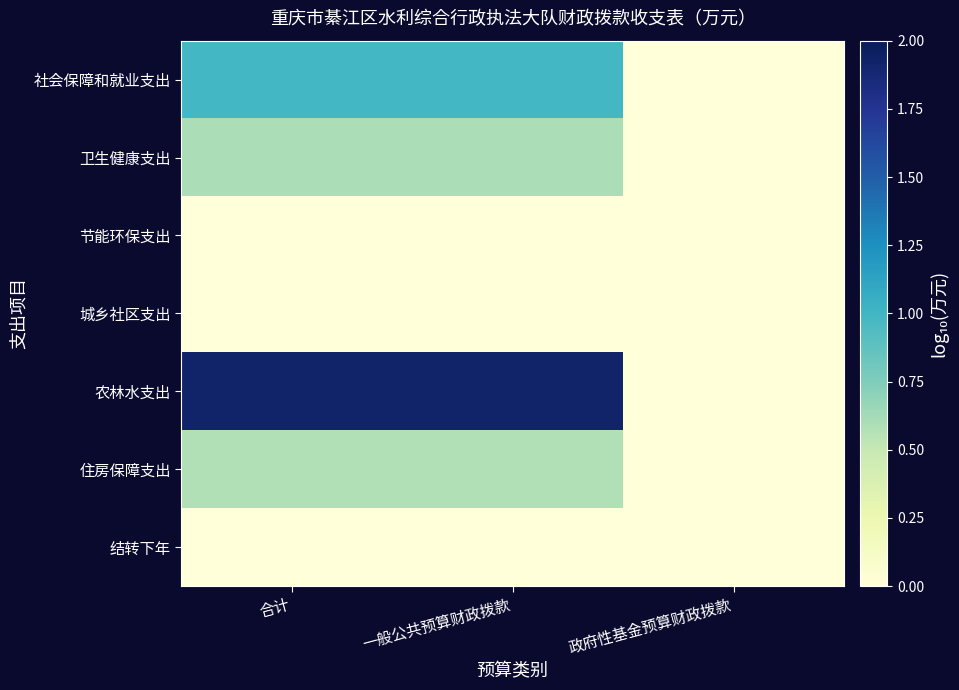

At 一般公共预算财政拨款, list the series in order from smallest to largest.

节能环保支出, 城乡社区支出, 结转下年, 住房保障支出, 卫生健康支出, 社会保障和就业支出, 农林水支出